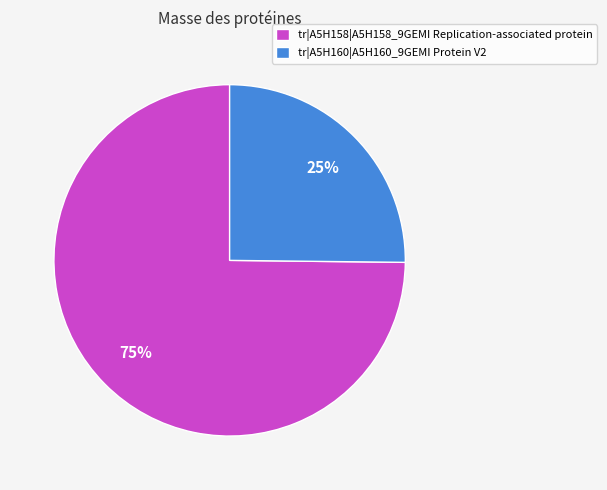

Combined, do tr|A5H158|A5H158_9GEMI Replication-associated protein and tr|A5H160|A5H160_9GEMI Protein V2 account for over 50%?

Yes